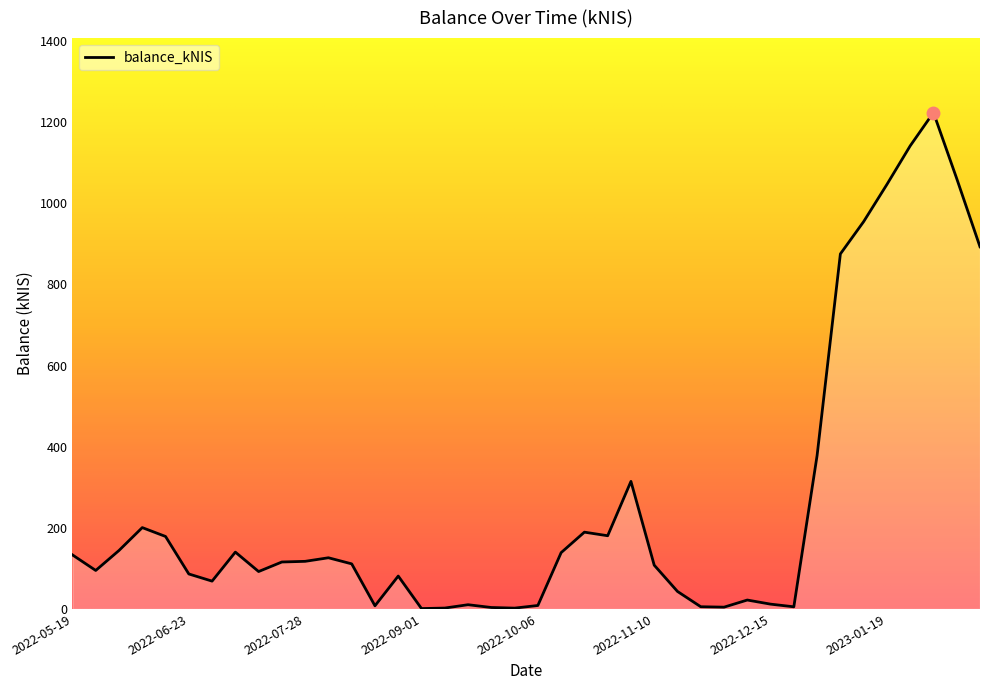

What is the difference between the maximum and minimum values?

1222.5